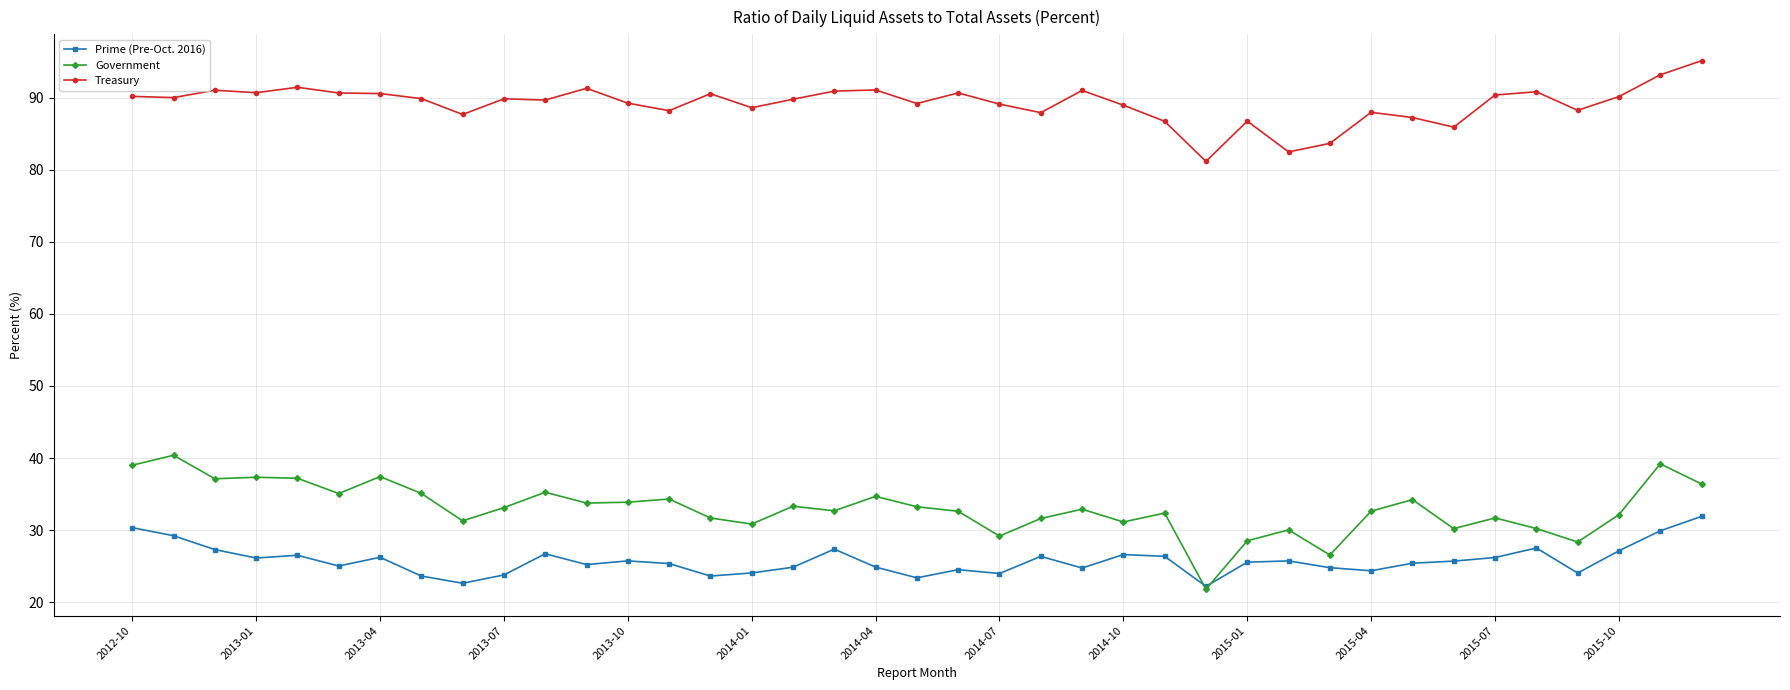

What is the highest value of the Treasury series?

95.1